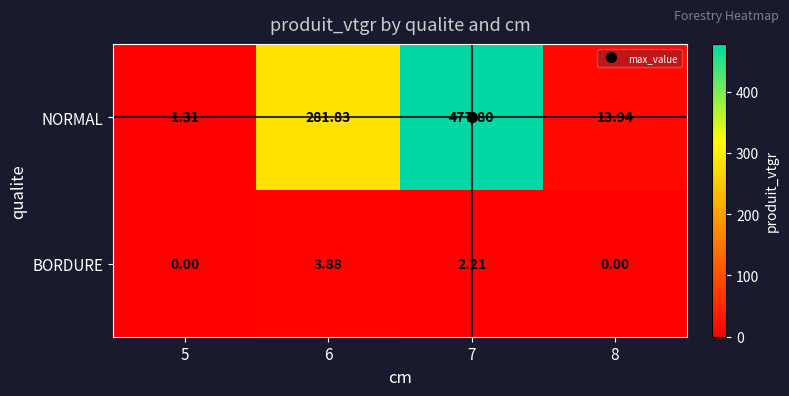

Between 7 and 8, which series saw the biggest shift?

NORMAL